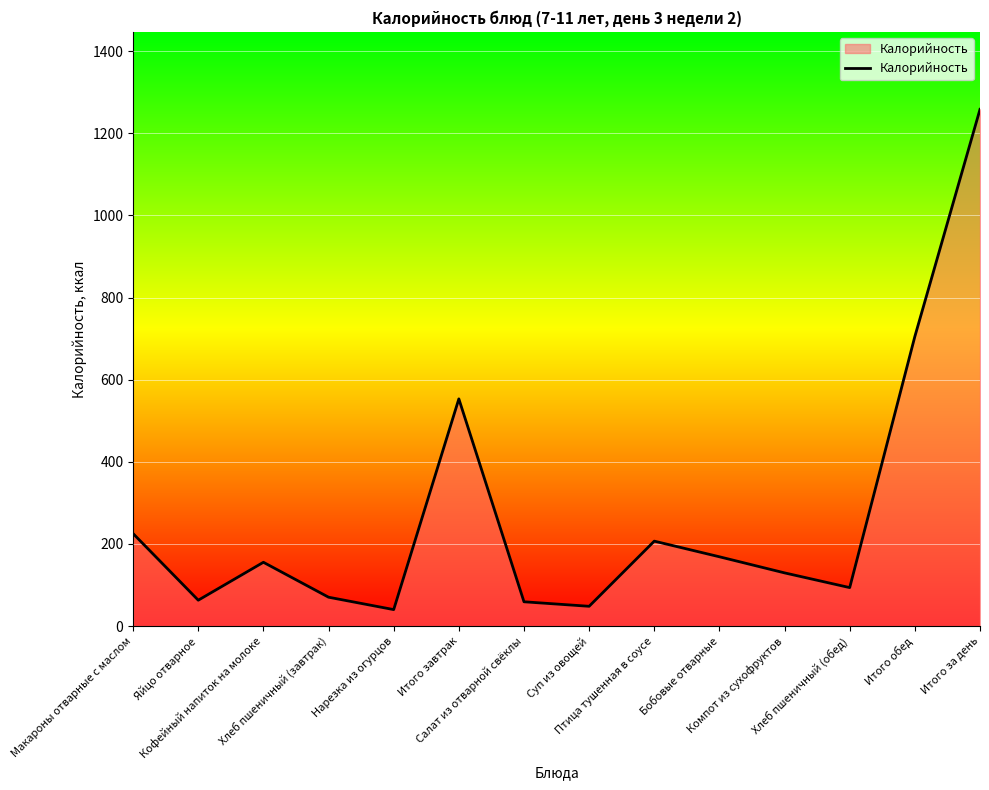

Count the number of categories in the chart.

14